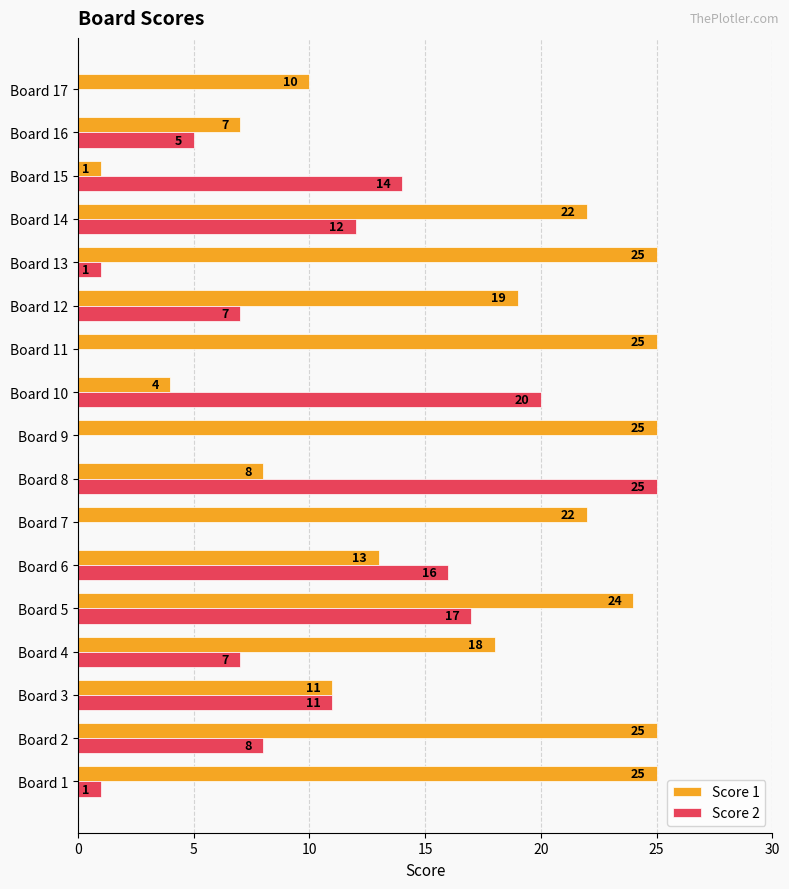

What is the greatest value displayed?

25